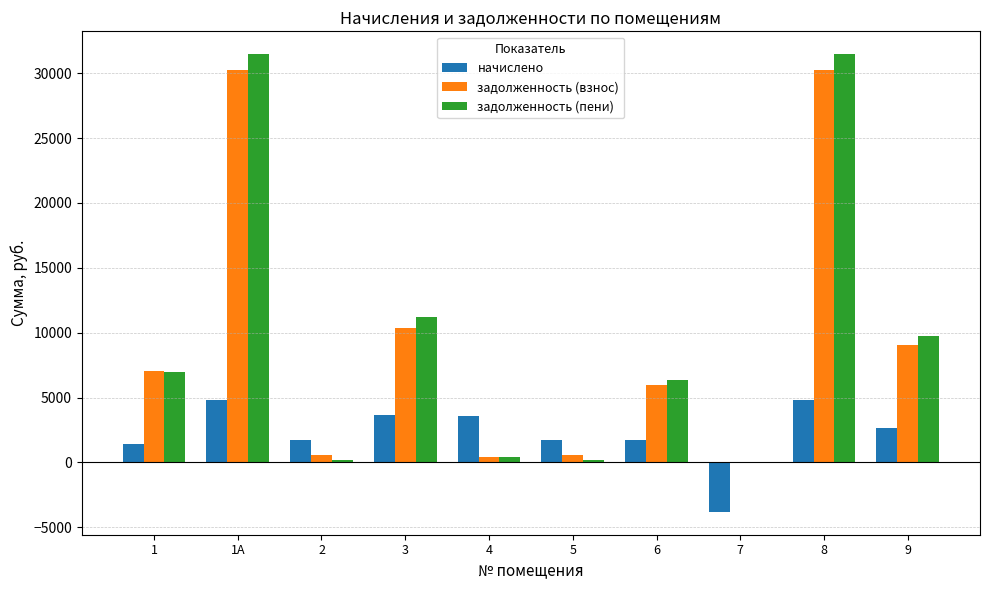

Is the value of задолженность (пени) at 1А greater than the value of начислено at 2?

Yes